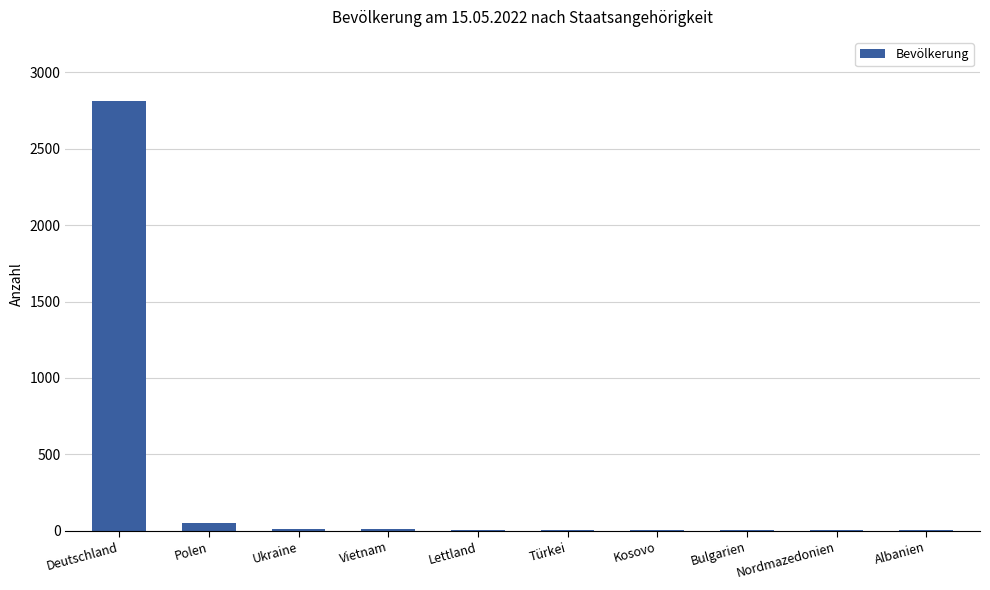

What is the maximum value shown in the chart?

2810